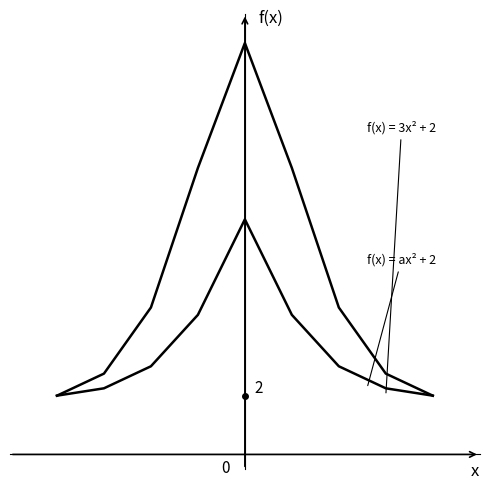

Is this an area chart (filled region under the line)?

No